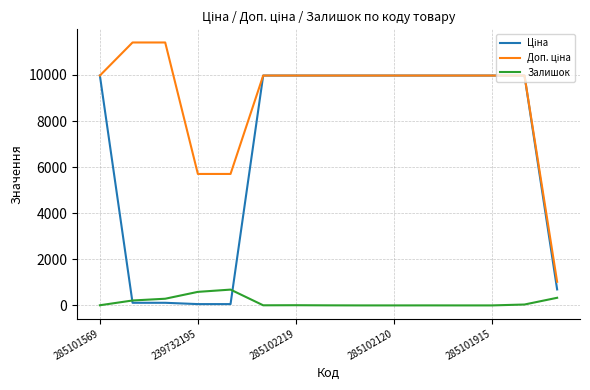

What is the maximum value shown in the chart?

11410.0